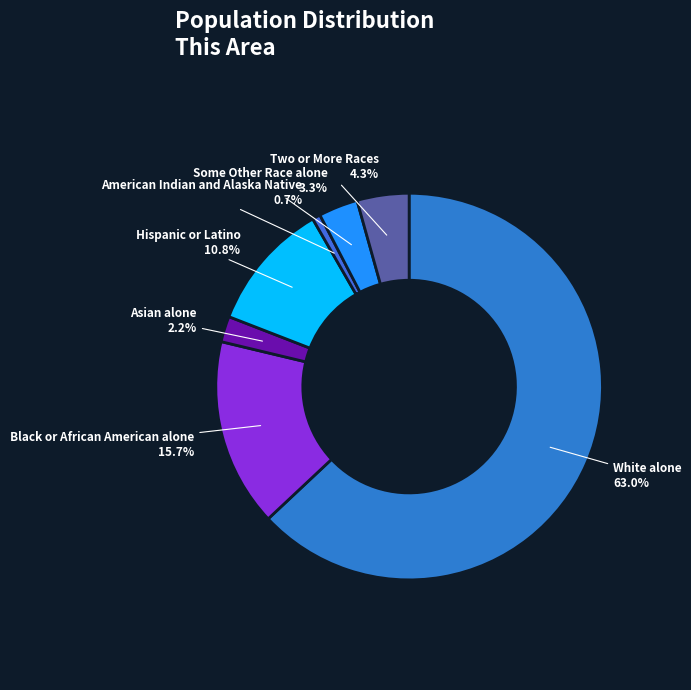

To the nearest percent, what is the average slice percentage?

14%